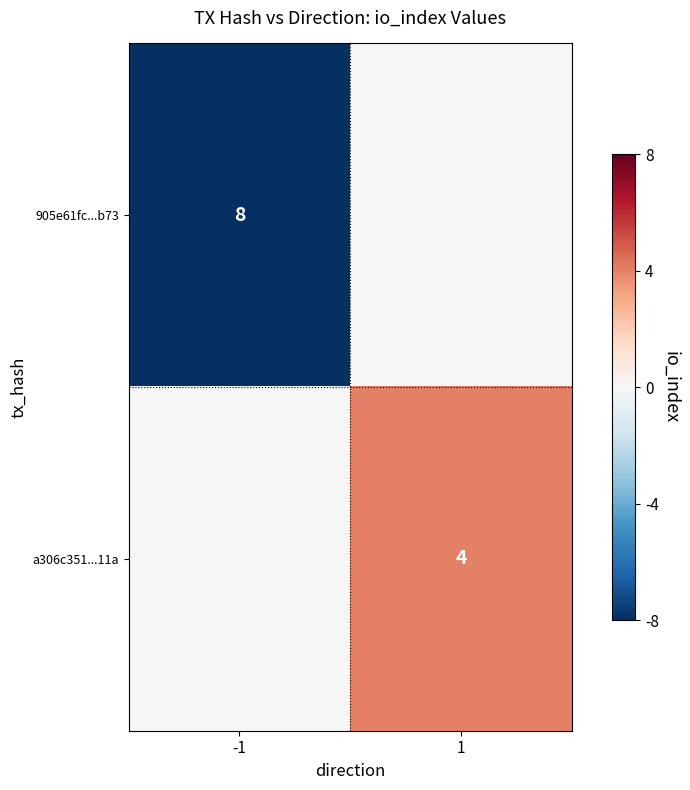

The value of a306c351...11a at 1 is 2. True or false?

False